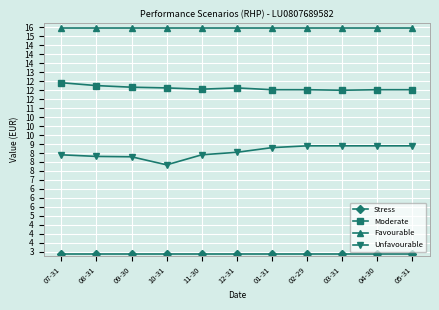

Which series has the largest total across all categories?

Favourable